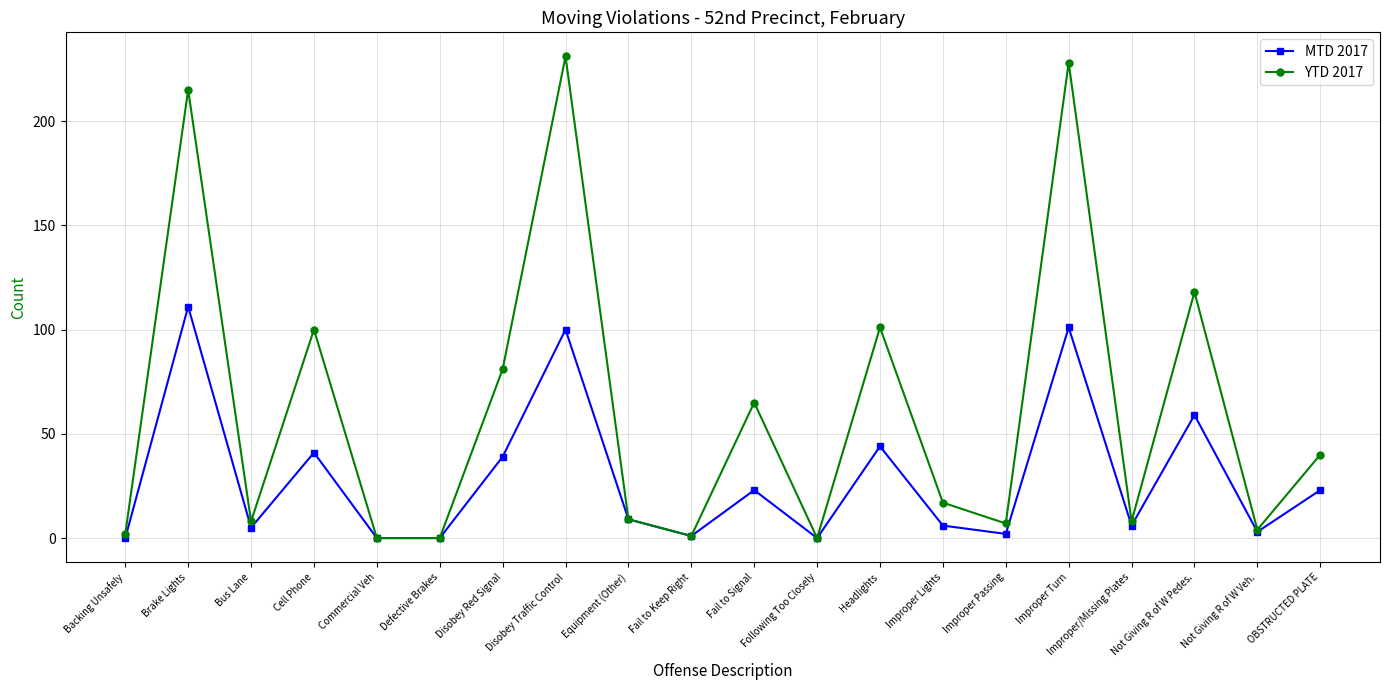

Which series has the largest range (max minus min)?

YTD 2017